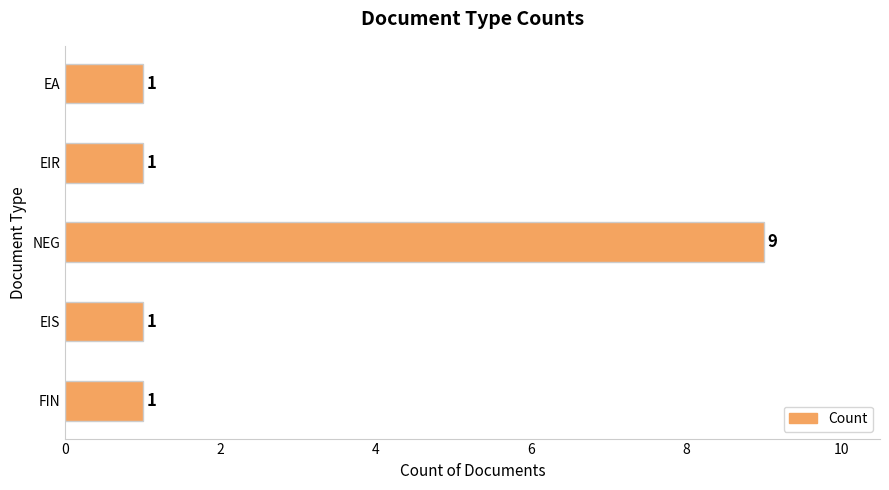

Is it true that the value at EIS is 0?

False